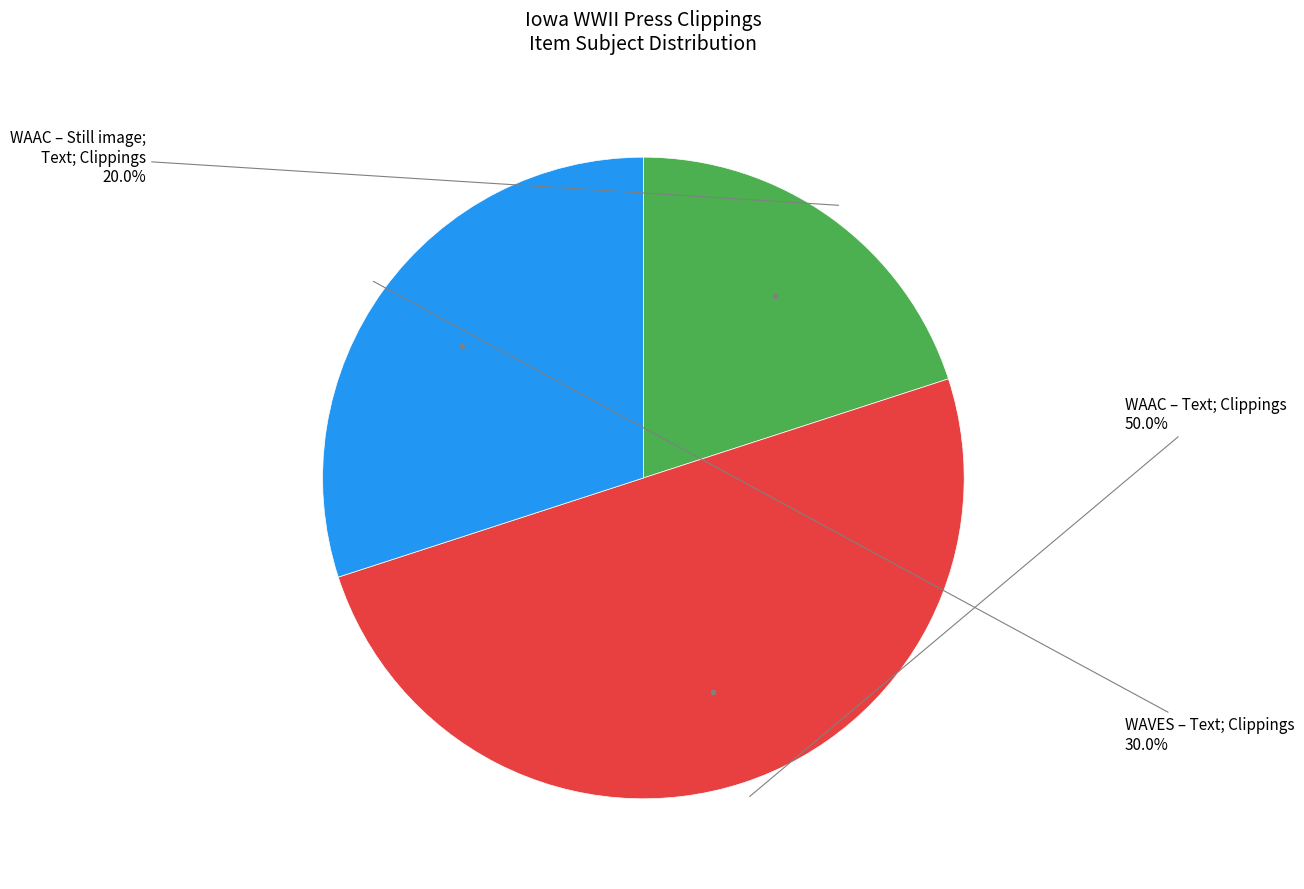

Which has a higher value, WAAC – Text; Clippings or WAVES – Text; Clippings?

WAAC – Text; Clippings